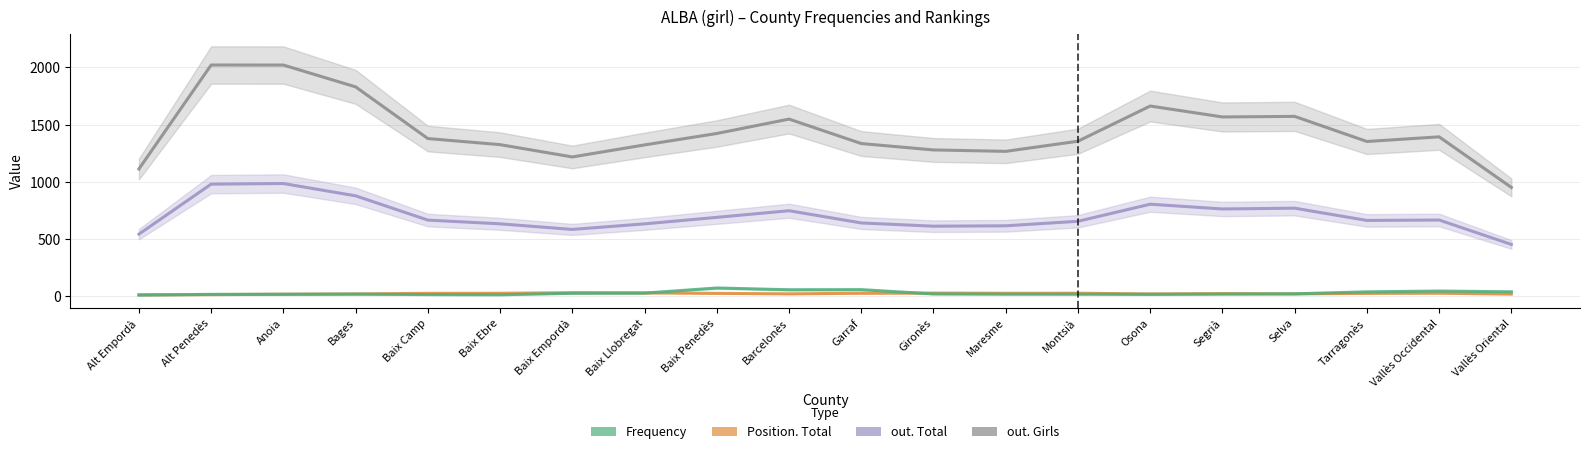

In out. Total, how many points are higher than both neighbors (excluding endpoints)?

5